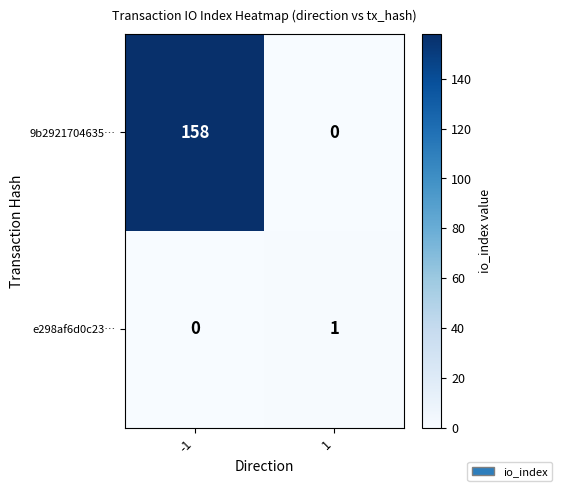

Reading left to right, transcribe all the data shown in this chart.

9b2921704635…: -1=158	1=0
e298af6d0c23…: -1=0	1=1